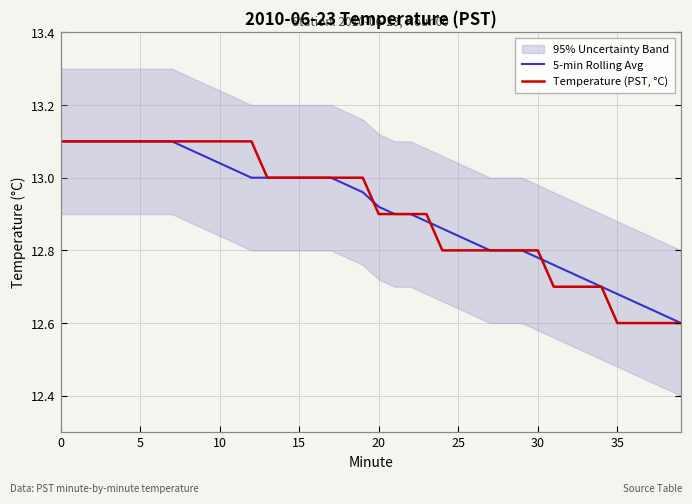

What is the average value of the 5-min Rolling Avg series?

12.9